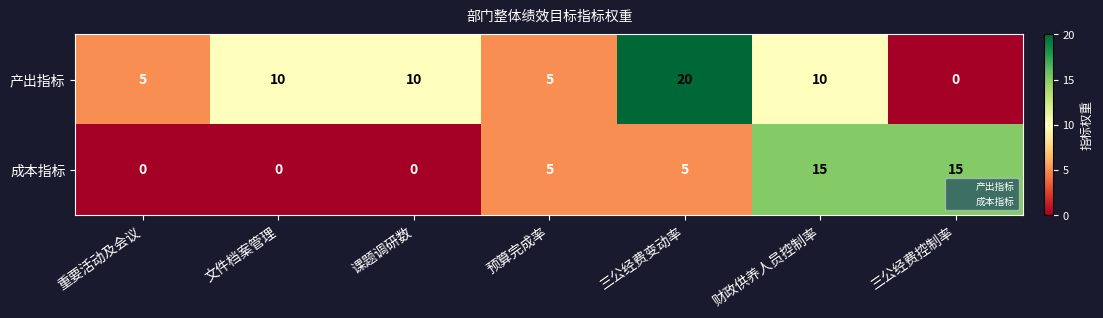

True or false: 成本指标 has a value of 6 at 课题调研数.

False